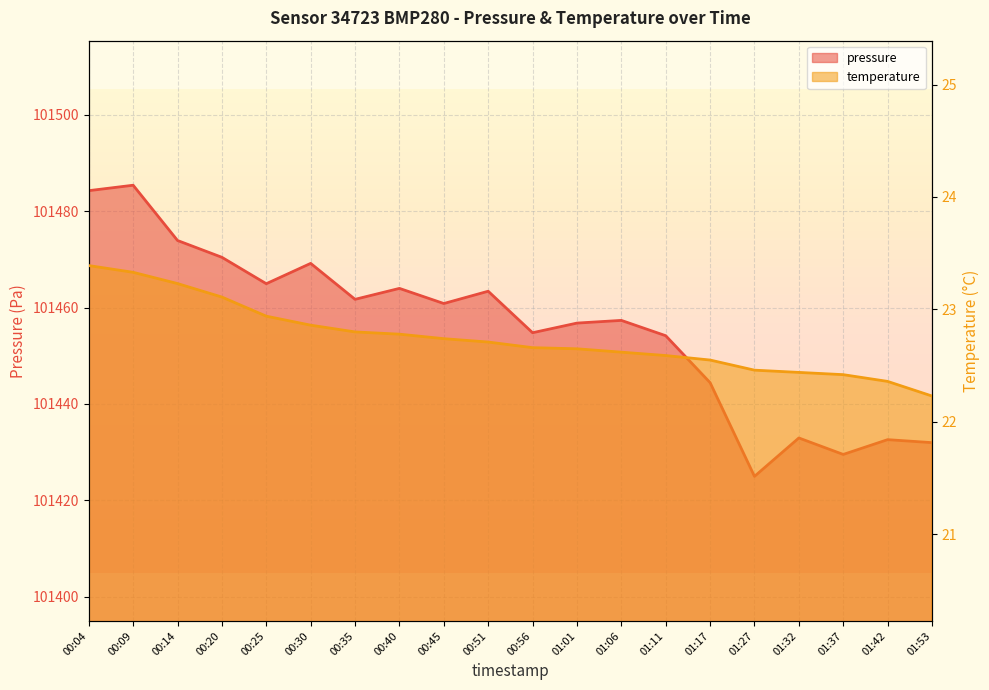

What is the difference between the second highest and second lowest values in the temperature series?

1.0